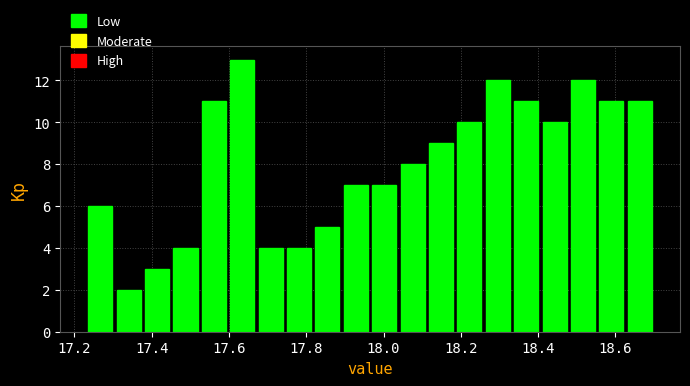

Read against the x-axis, roughly where is the centre of the tallest bar?

17.64